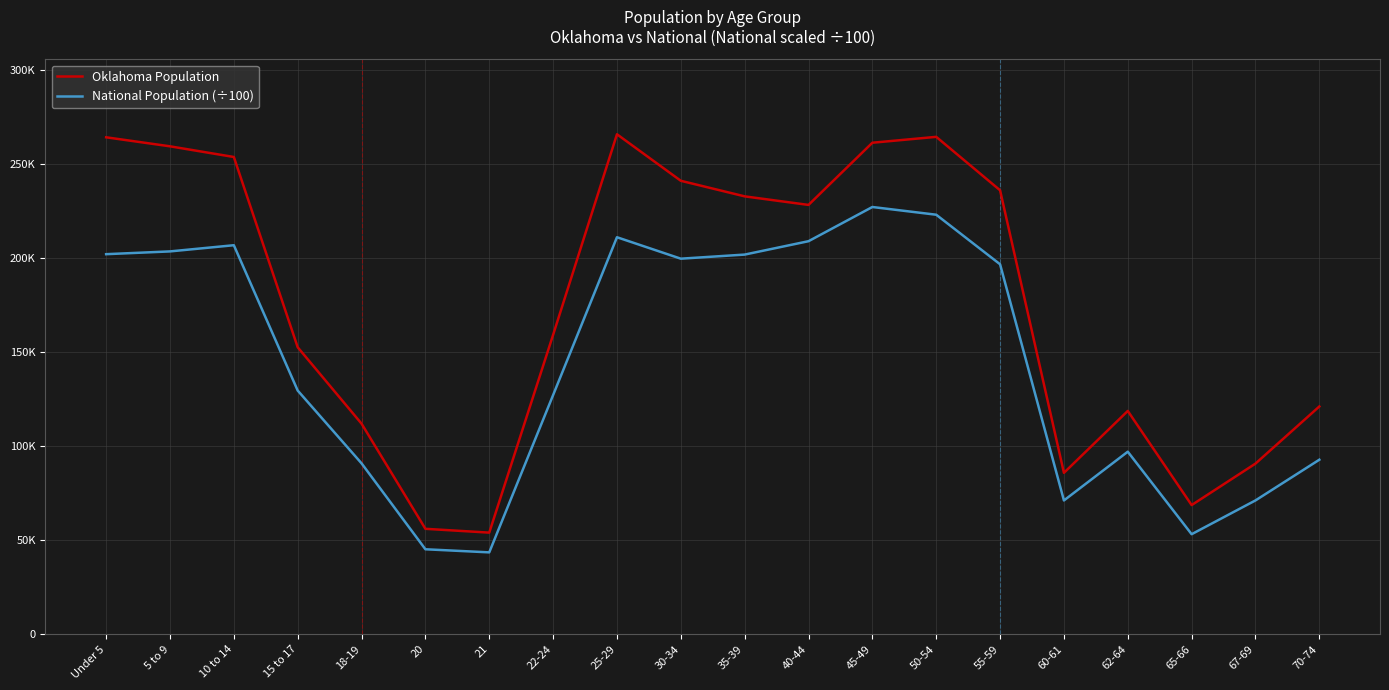

At which label does National Population (÷100) reach its minimum?

21